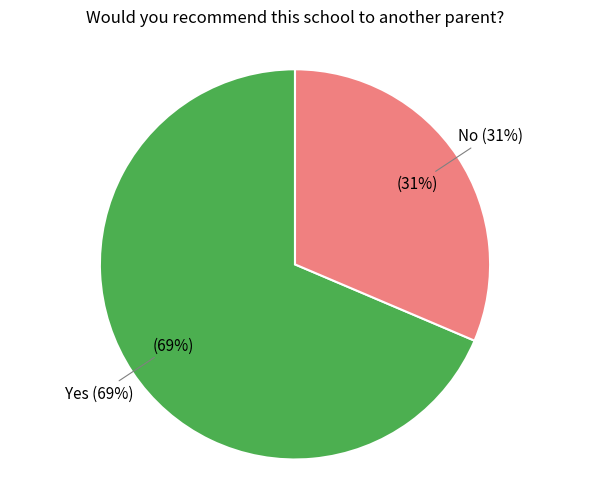

To the nearest percent, what percentage of the pie is Yes?

69%